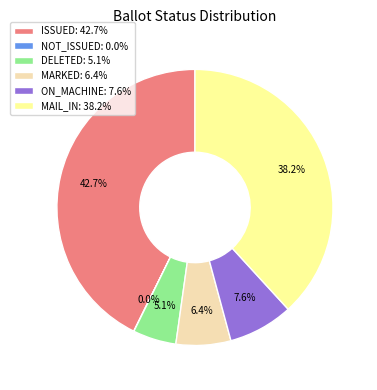

Which category has the biggest portion of the pie?

ISSUED: 42.7%